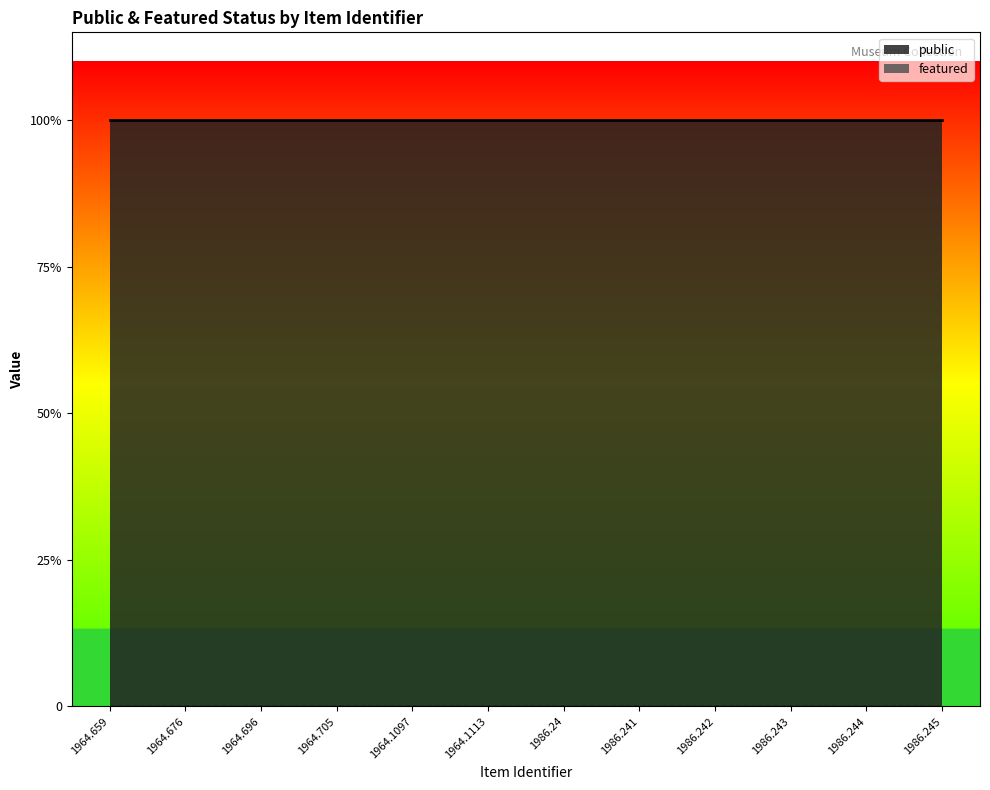

Rank the series at 1986.243 from highest to lowest value.

public, featured